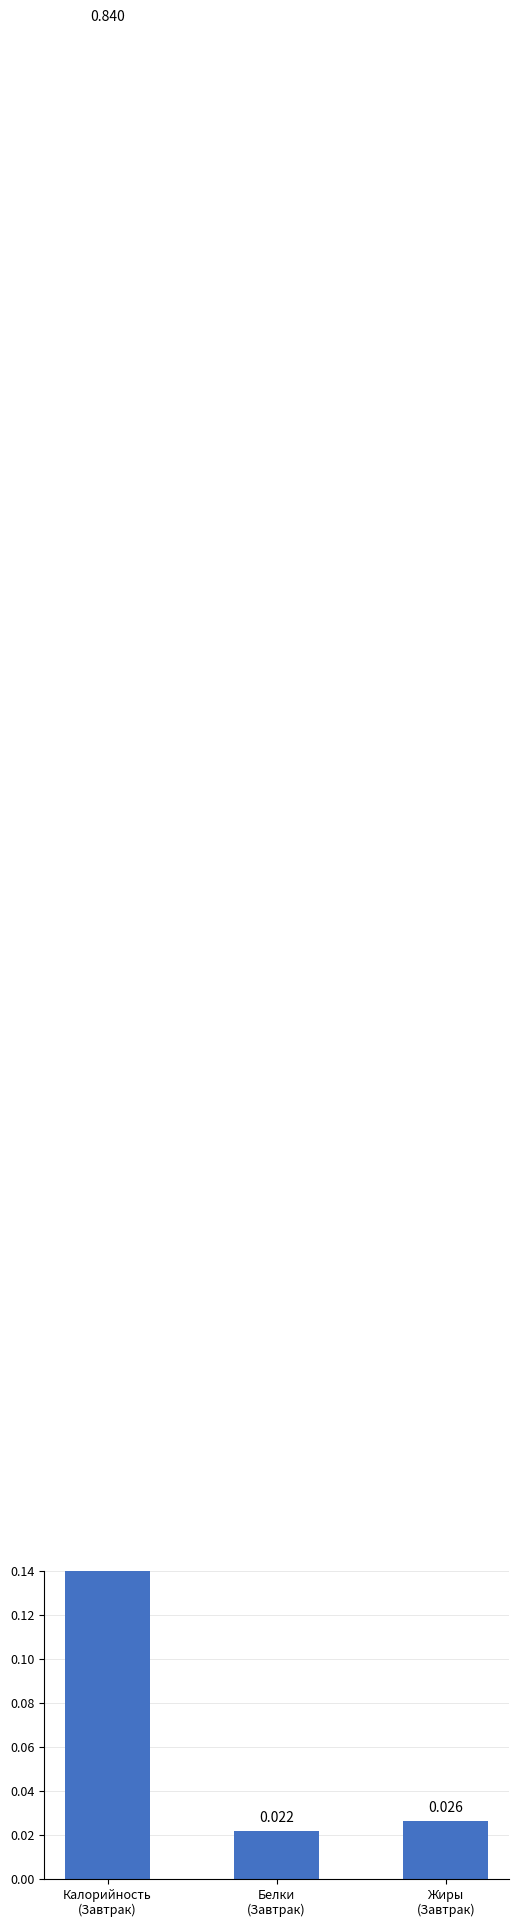

What is the label of the 1st bar from the left?

Калорийность
(Завтрак)